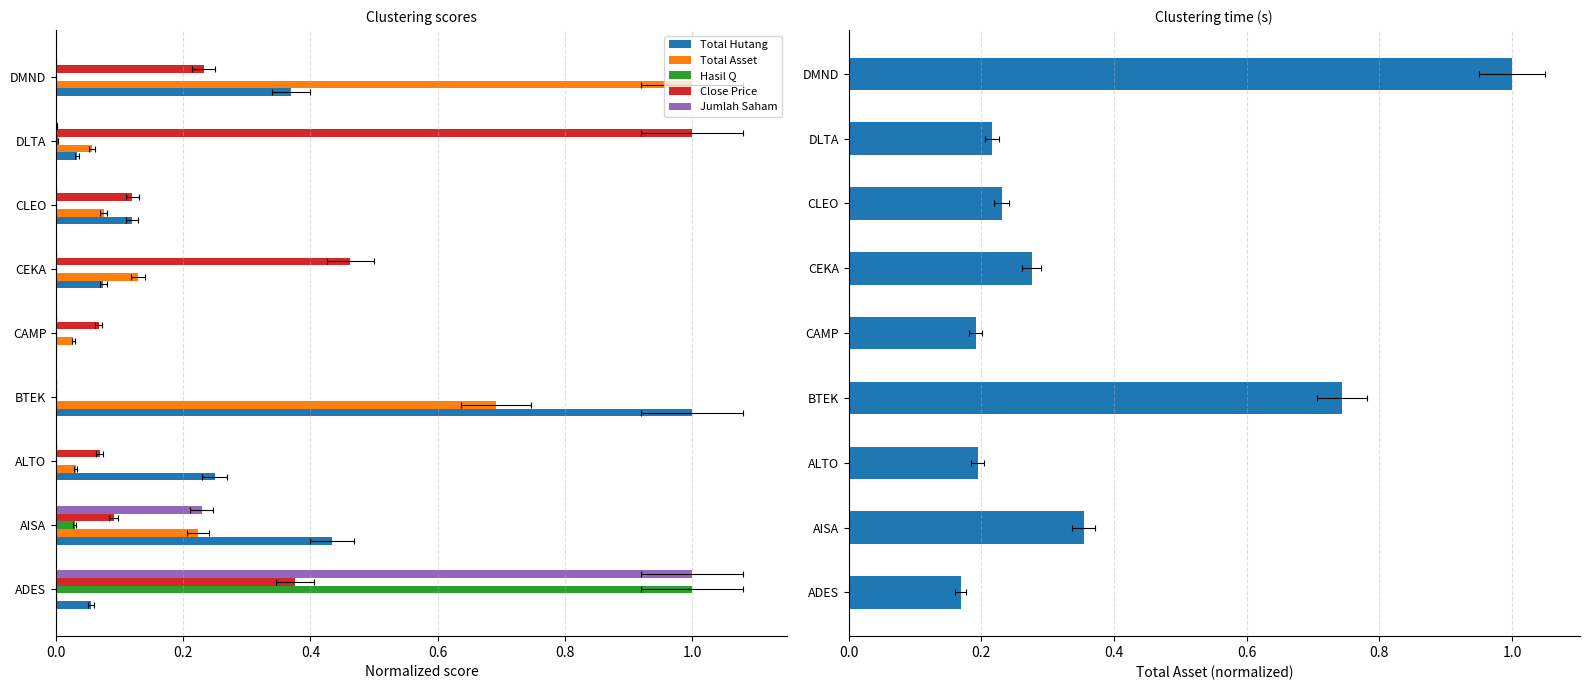

Reading right to left, transcribe all the data shown in this chart.

Total Hutang: 0.4	0.0	0.1	0.1	0.0	1.0	0.2	0.4	0.1
Total Asset: 1.0	0.2	0.2	0.3	0.2	0.7	0.2	0.4	0.2
Hasil Q: 0.0	0.0	0.0	0.0	0.0	0.0	0.0	0.0	1.0
Close Price: 0.2	1.0	0.1	0.5	0.1	0.0	0.1	0.1	0.4
Jumlah Saham: 0.0	0.0	0.0	0.0	0.0	0.0	0.0	0.2	1.0